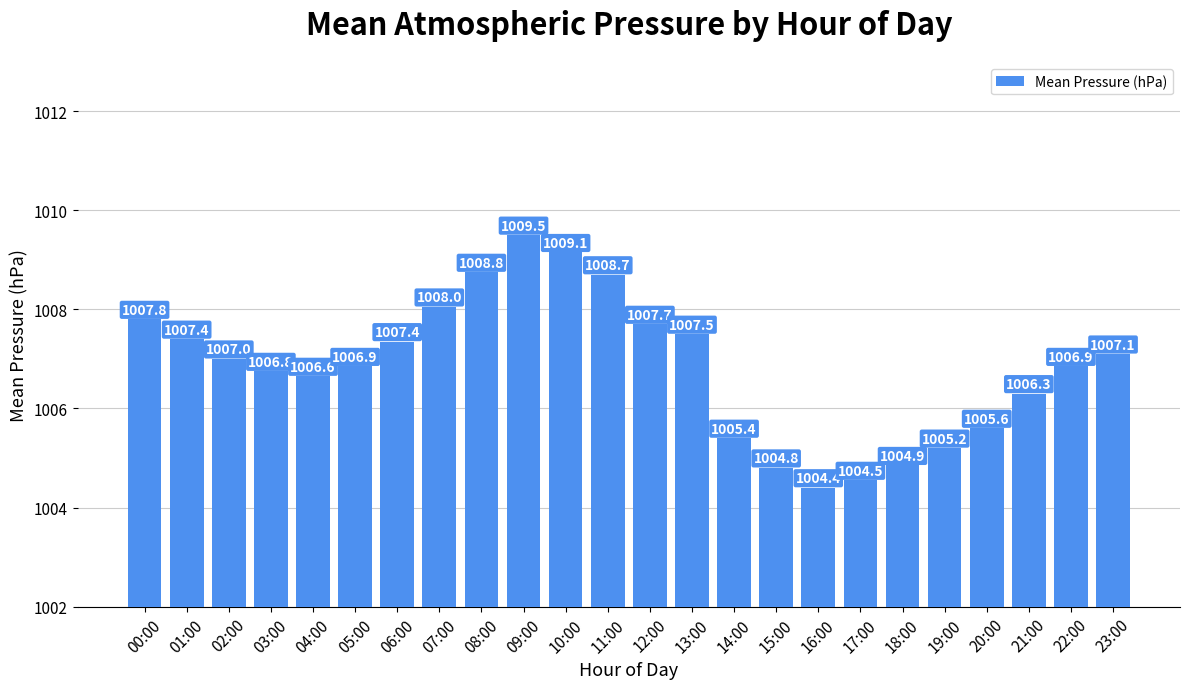

The chart shows a value of 1006.6 at 04:00. True or false?

True